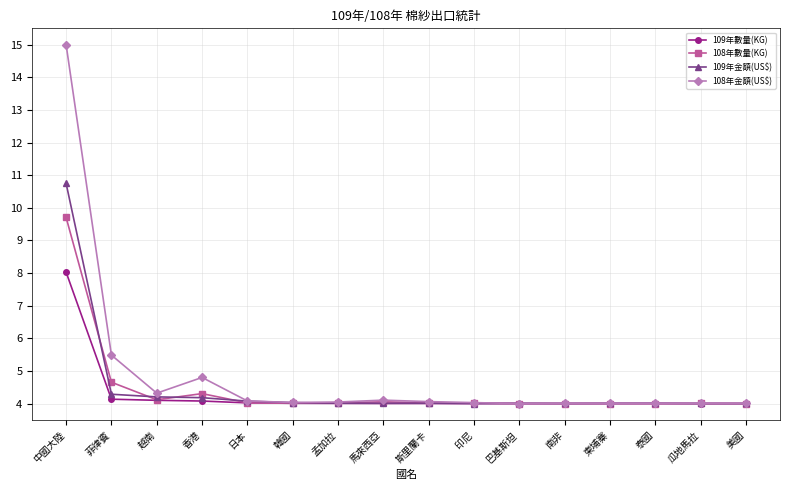

At which category is the sum across all series the highest?

中國大陸